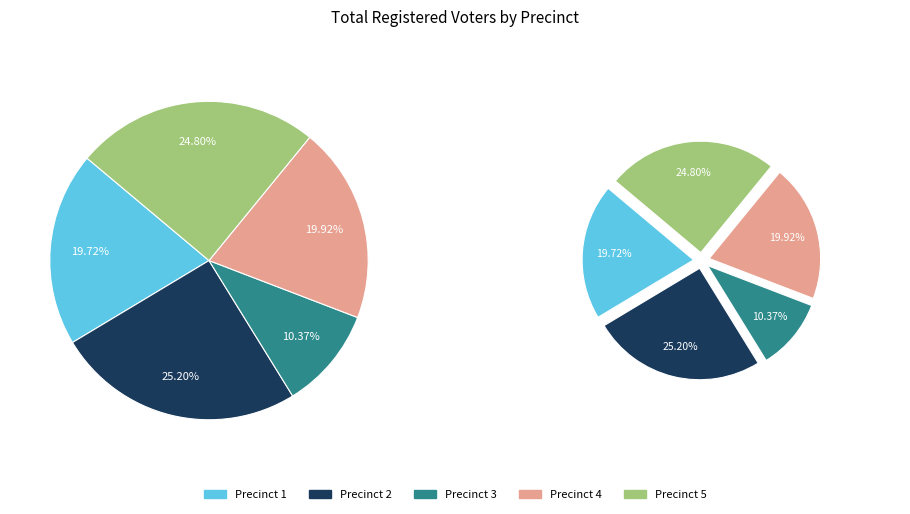

To the nearest percent, what is the combined percentage of 5 and 2?

50%